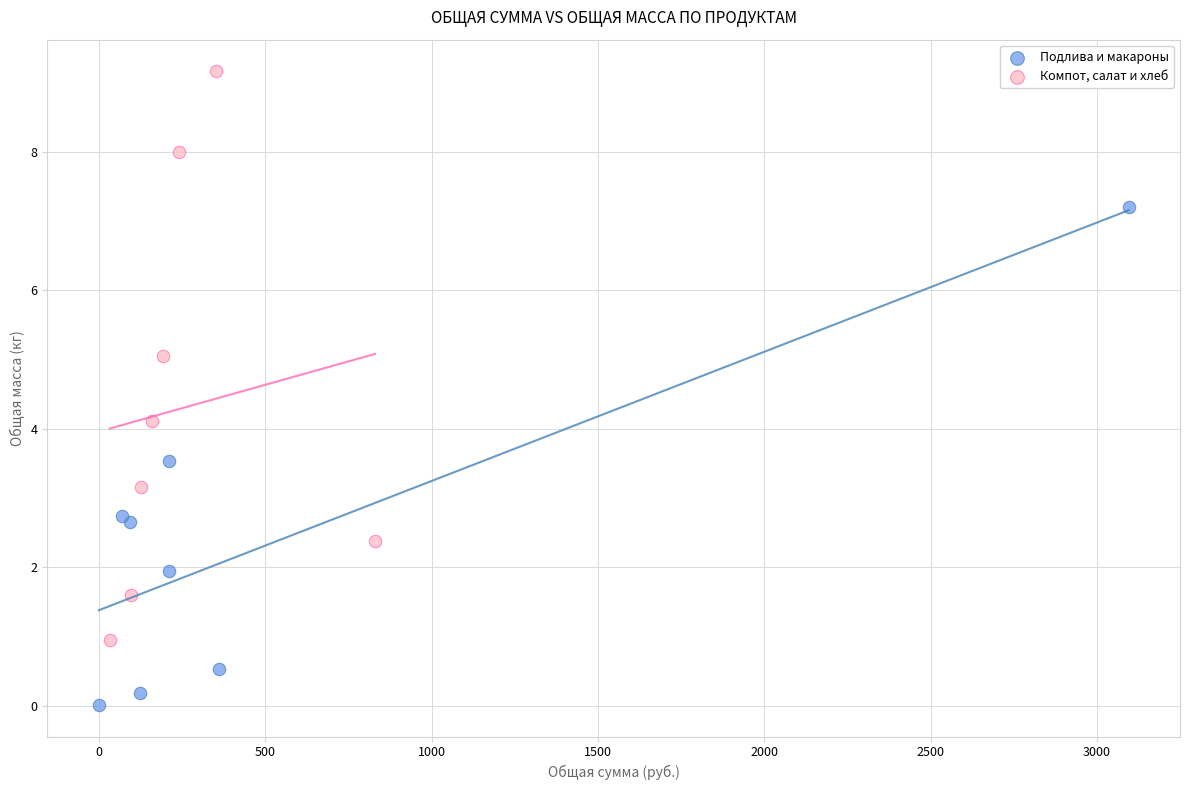

Which series reaches the minimum Y coordinate?

Подлива и макароны